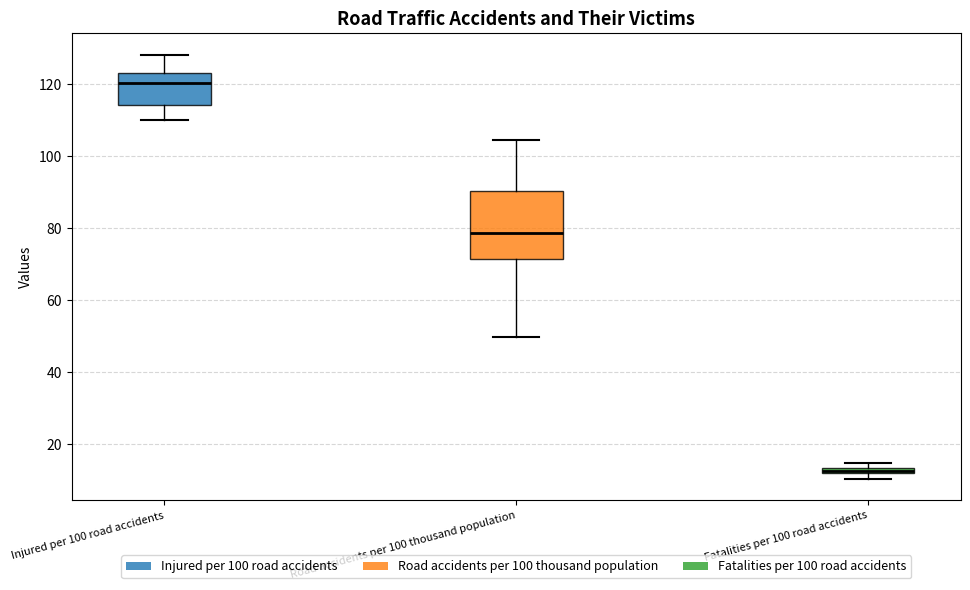

Where is the upper edge of the box for Road accidents per 100 thousand population on the y-axis? The values are not printed on the chart, so give them approximately, as read against the axis.

90